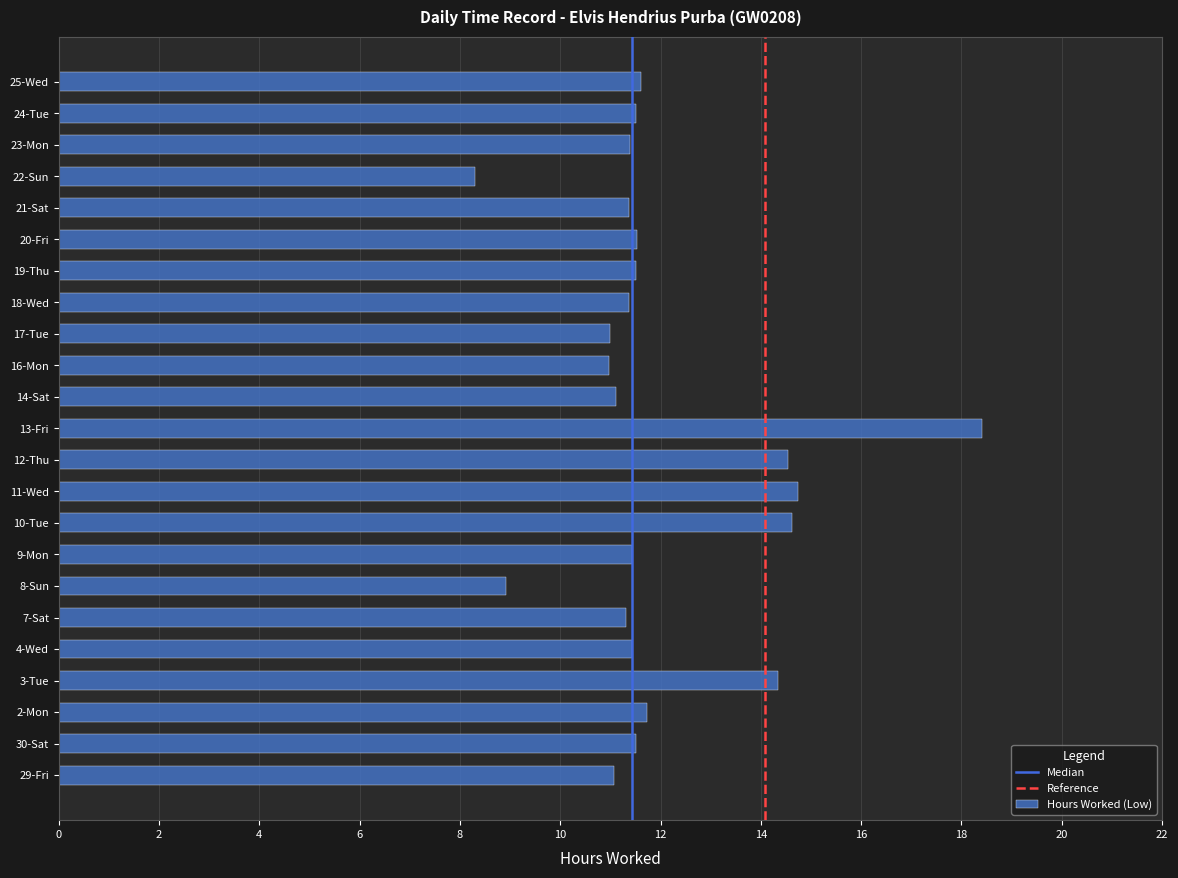

Is it true that the value at 18-Wed is 11.4?

True